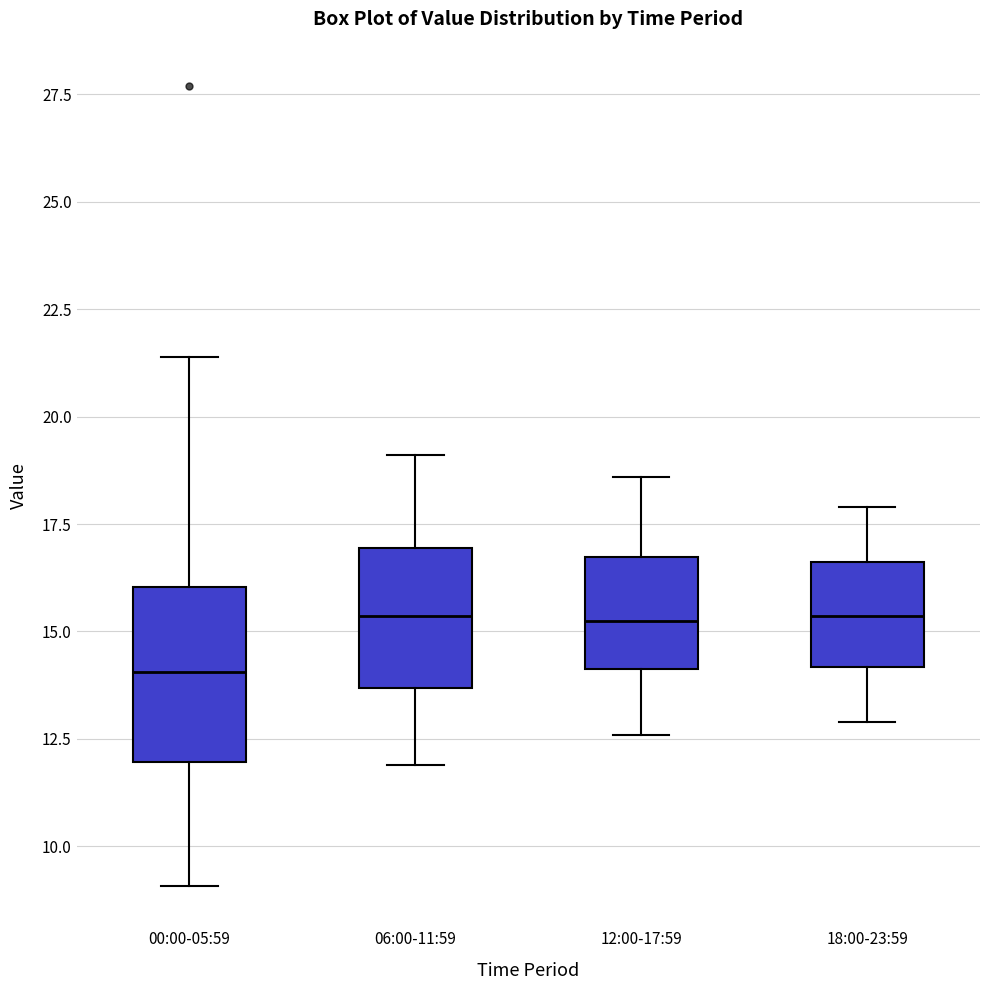

Reading left to right, read every box against the y-axis: the position of its median line, the range the box covers, and the ends of its whiskers. The values are not printed on the chart, so give them approximately, as read against the axis.

00:00-05:59: median 14.0, box 12.0 to 16.0, whiskers 9.0 to 21.5
06:00-11:59: median 15.5, box 13.5 to 17.0, whiskers 12.0 to 19.0
12:00-17:59: median 15.5, box 14.0 to 16.5, whiskers 12.5 to 18.5
18:00-23:59: median 15.5, box 14.0 to 16.5, whiskers 13.0 to 18.0